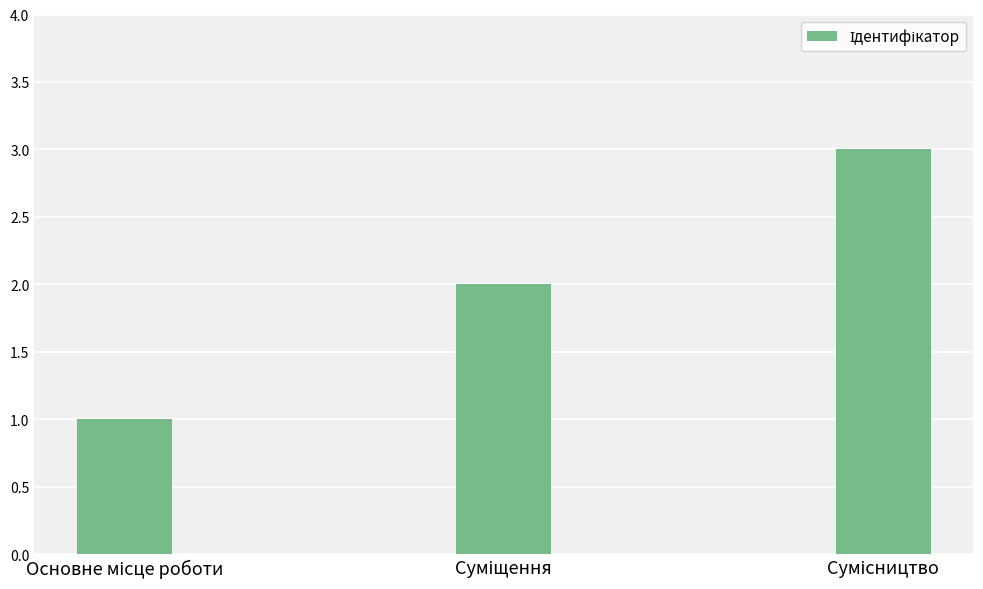

What is the greatest value displayed?

3